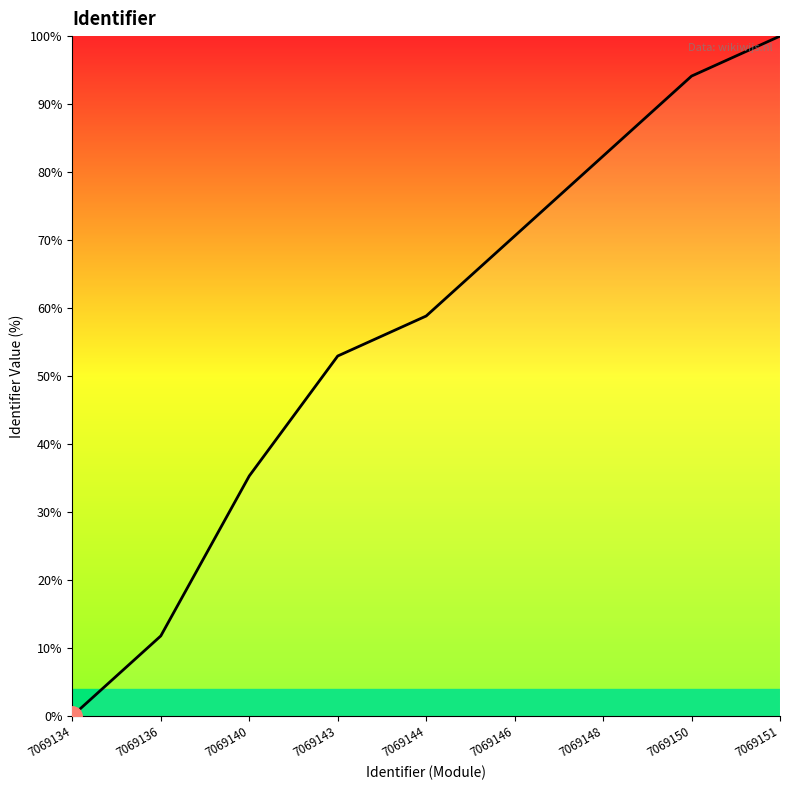

List the labels in order of value, smallest first.

7069134, 7069136, 7069140, 7069143, 7069144, 7069146, 7069148, 7069150, 7069151